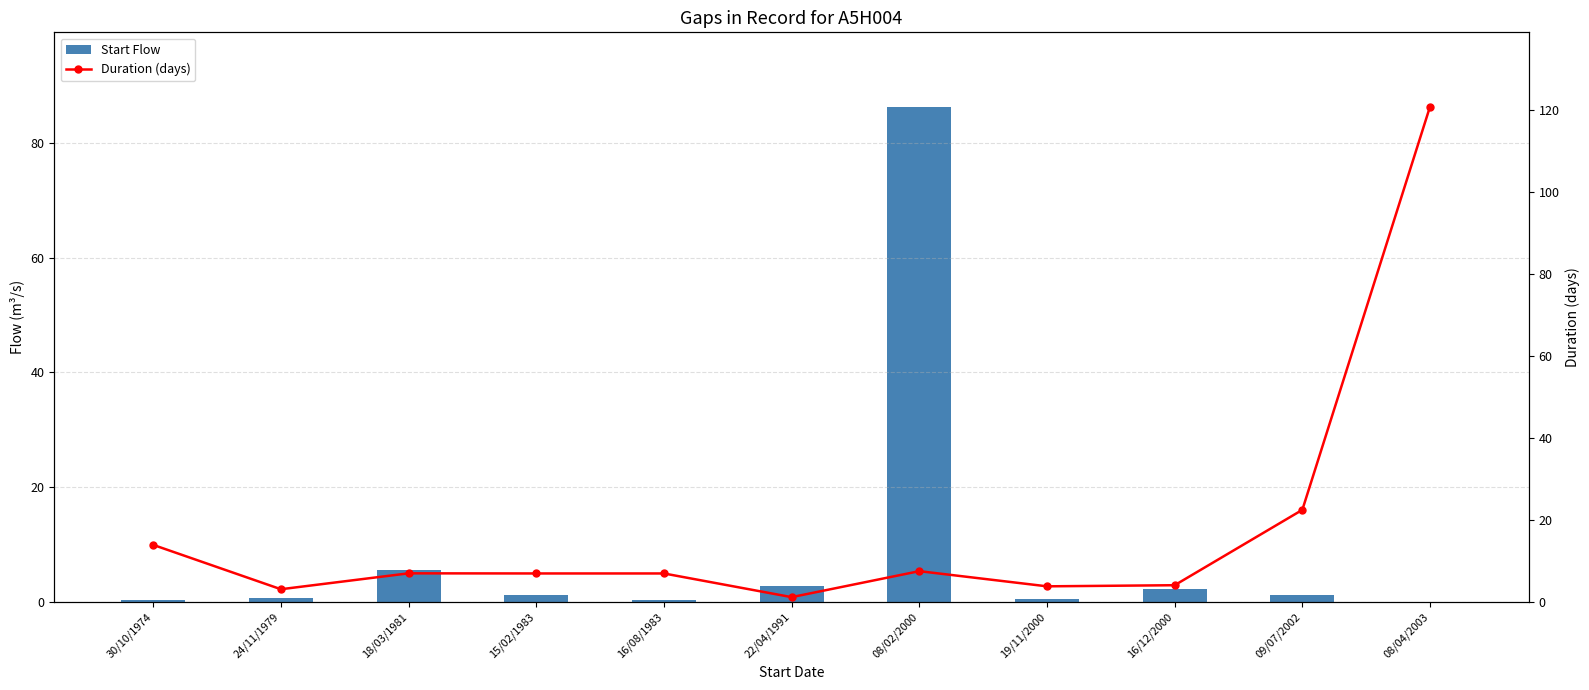

Count the number of data series in this chart.

2